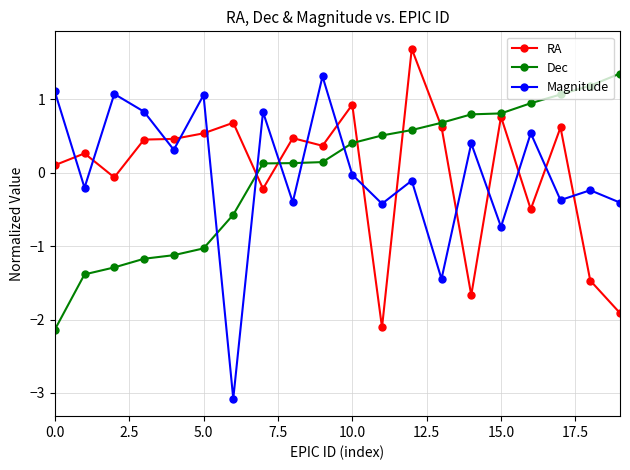

Which series ends up on top after the final intersection of Magnitude and RA?

Magnitude